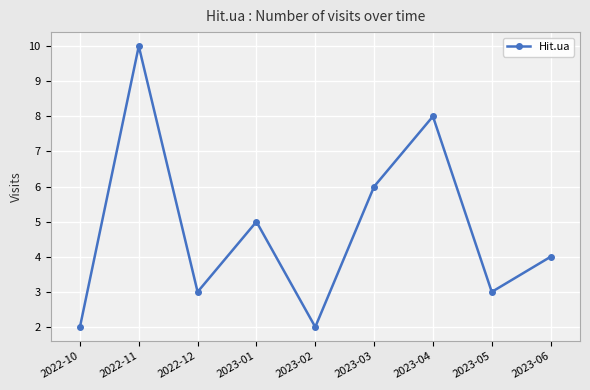

Does the chart have visible grid lines?

Yes